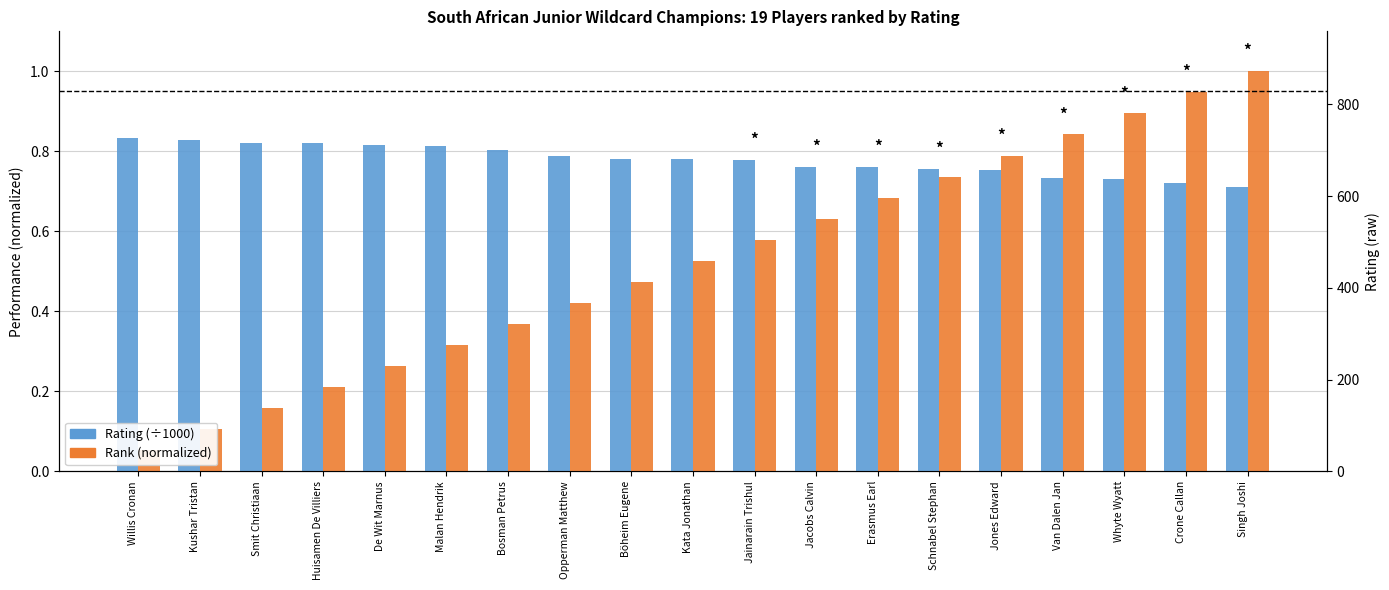

Which category has the highest value across all series?

Singh Joshi